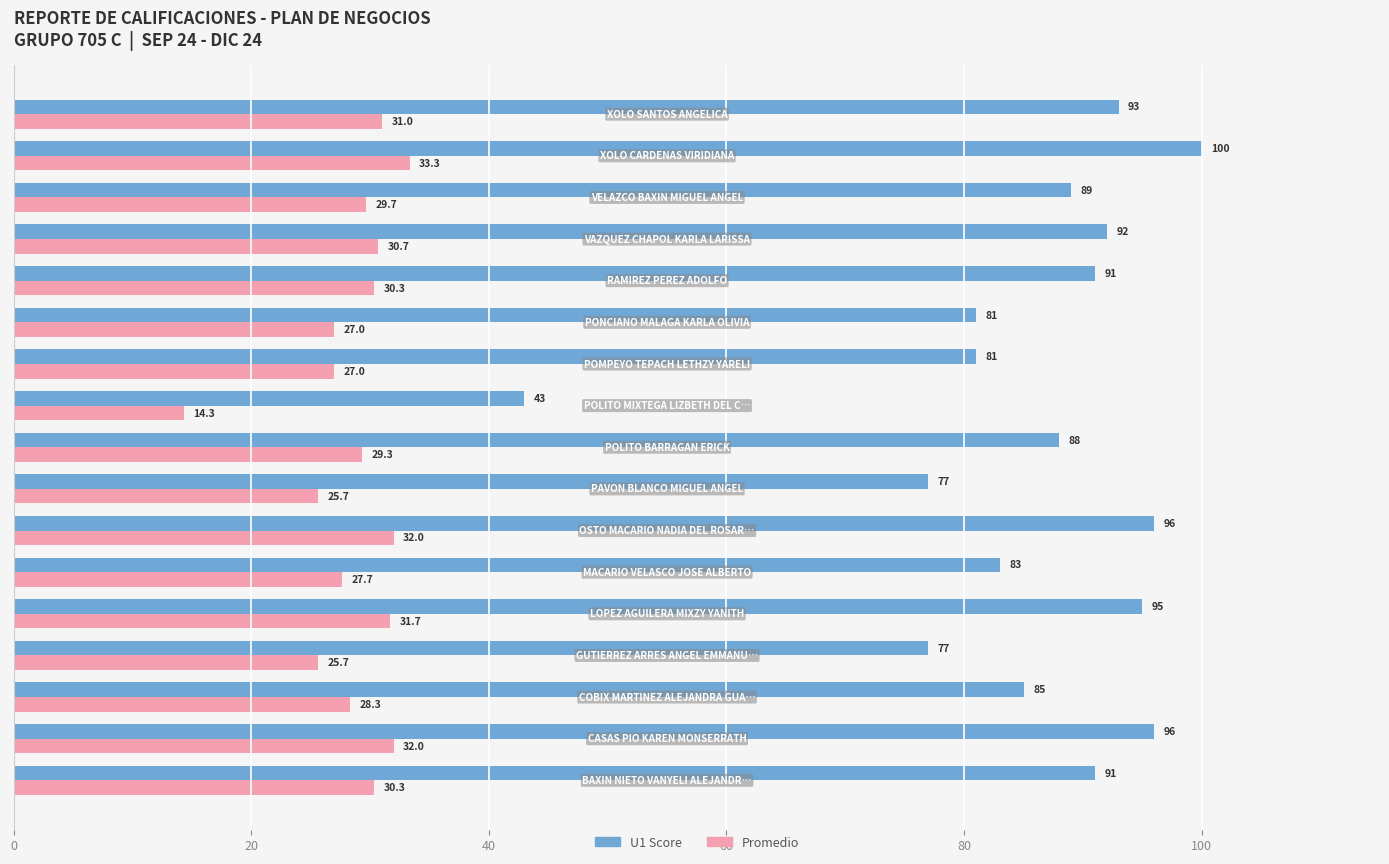

What is the greatest value displayed?

100.0